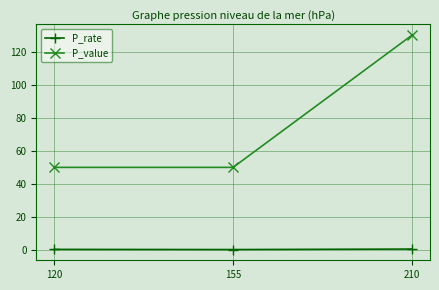

The P_rate series shows 0.3 at 155. True or false?

True